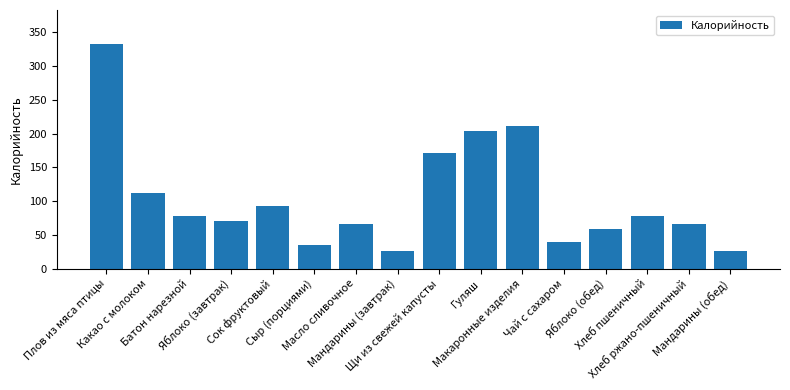

How many distinct data groups are displayed?

1